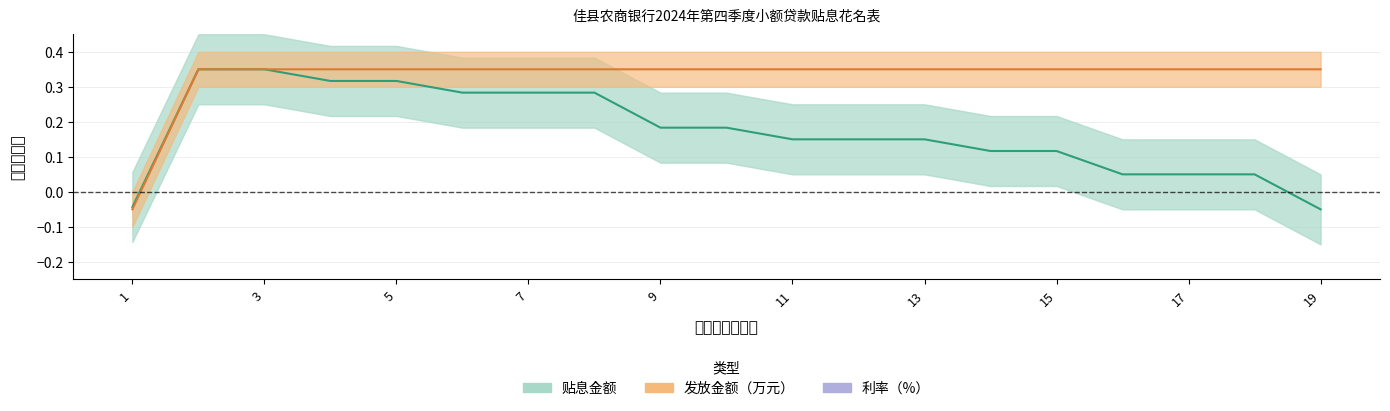

How many positive values does the 贴息金额 series have?

17